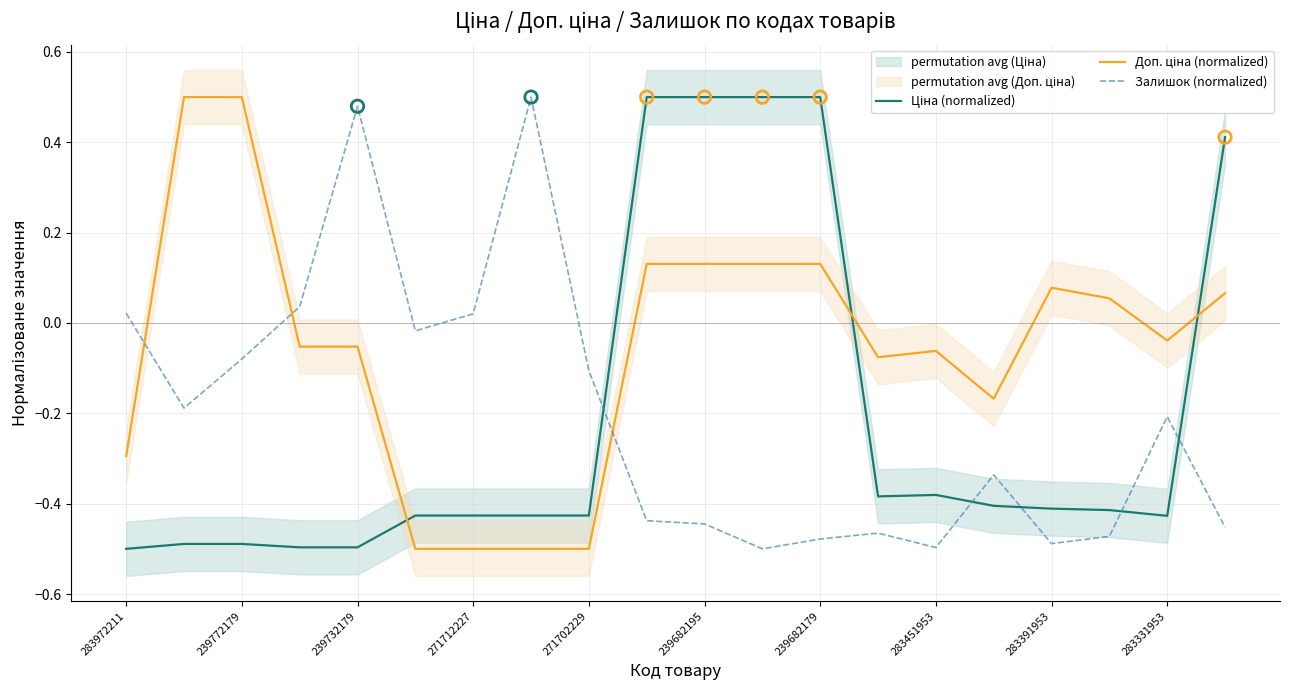

At which label does Залишок (normalized) first exceed 0?

283972211